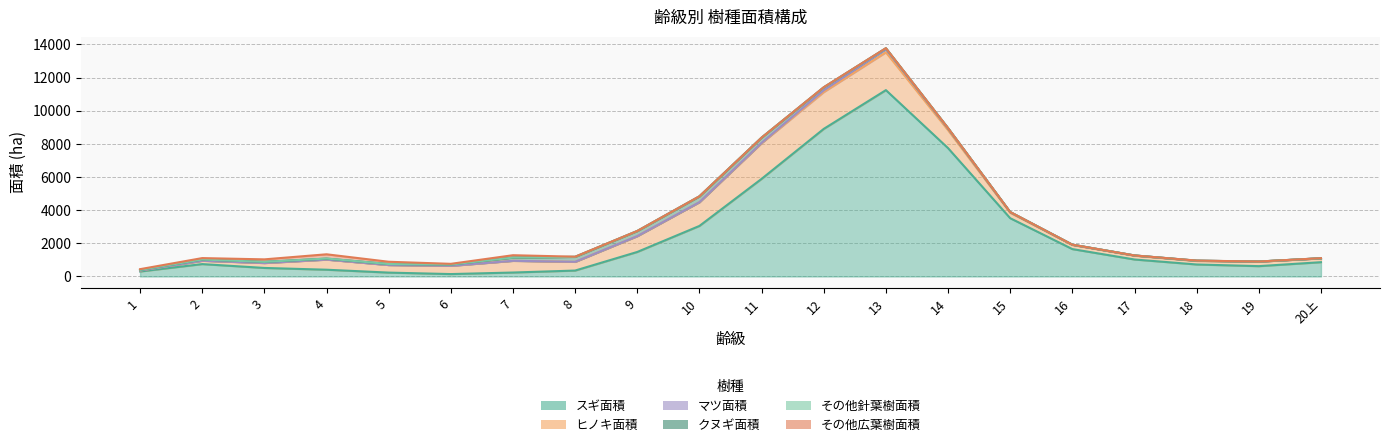

How many interior local valleys does the ヒノキ面積 series have?

3